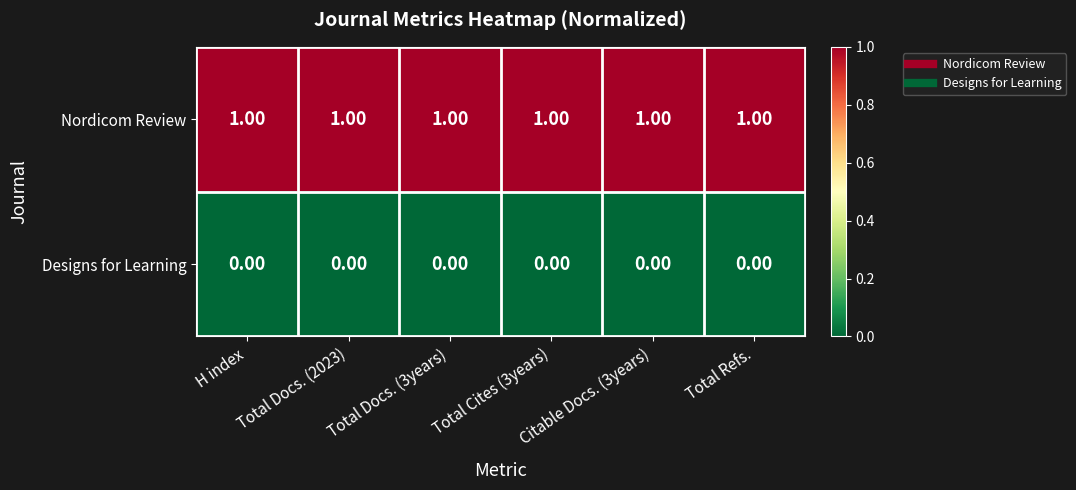

Rank the series by their maximum value, from highest to lowest.

Nordicom Review, Designs for Learning